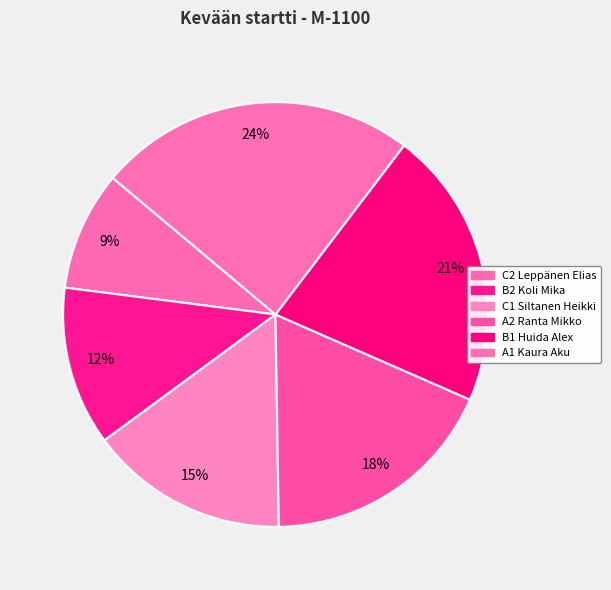

To the nearest percent, what percentage of the pie is B1 Huida Alex?

21%